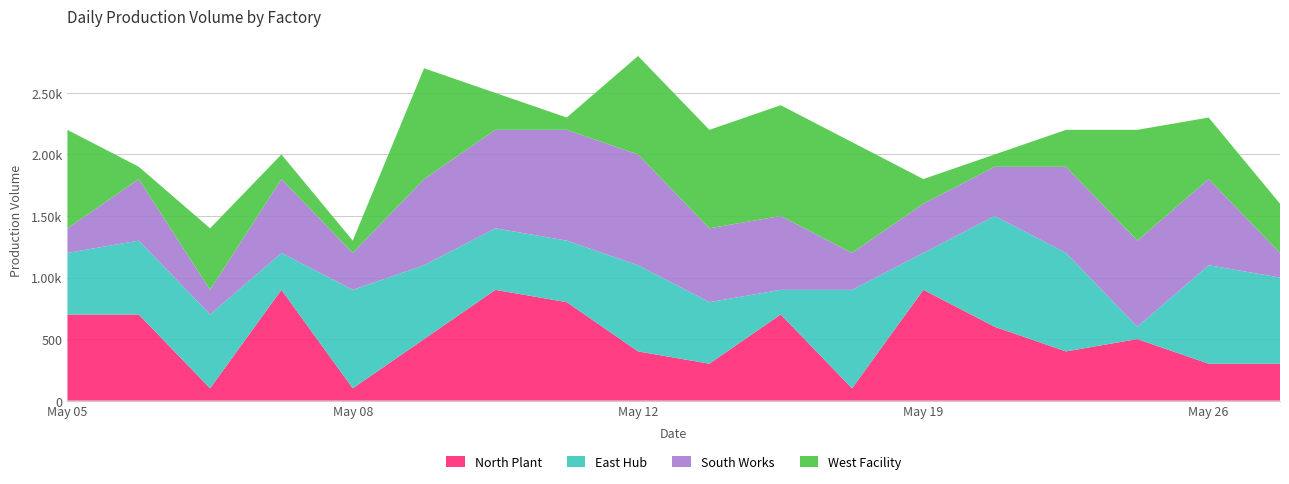

Reading left to right, extract all data points from this chart.

North Plant: 7	7	1	9	1	5	9	8	4	3	7	1	9	6	4	5	3	3
East Hub: 5	6	6	3	8	6	5	5	7	5	2	8	3	9	8	1	8	7
South Works: 2	5	2	6	3	7	8	9	9	6	6	3	4	4	7	7	7	2
West Facility: 8	1	5	2	1	9	3	1	8	8	9	9	2	1	3	9	5	4